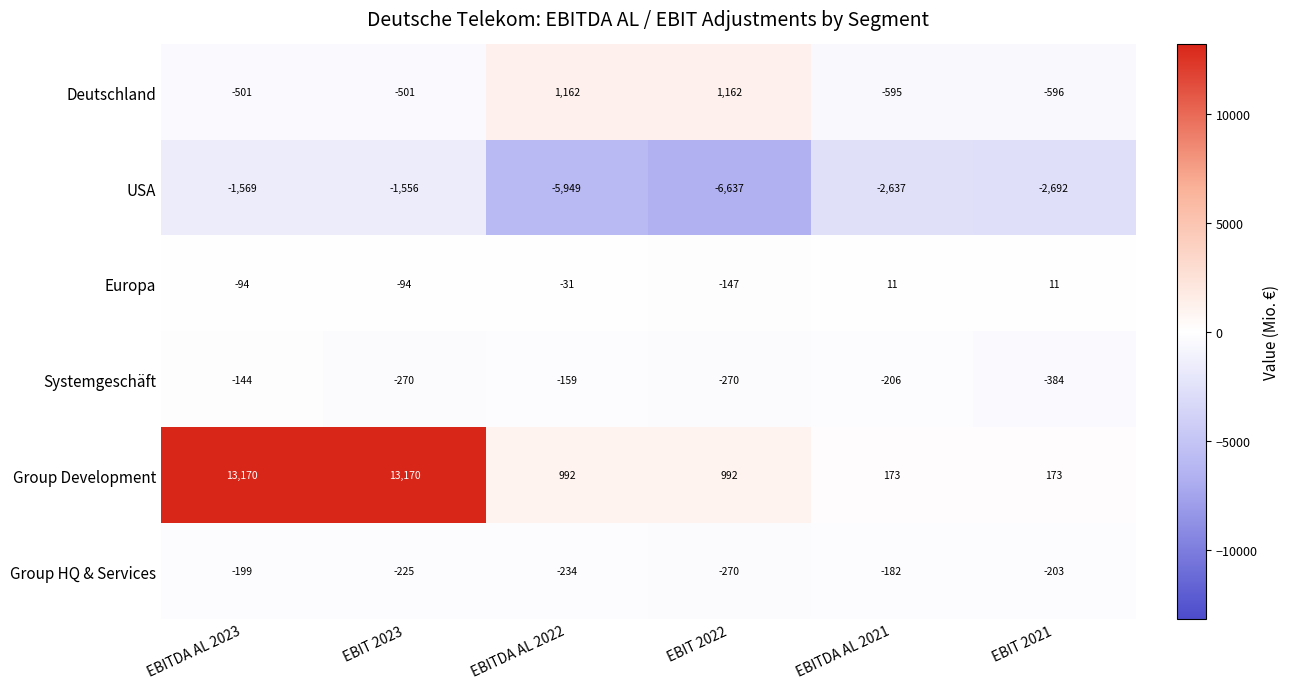

Is it true that Systemgeschäft equals -144 at EBIT 2023?

False